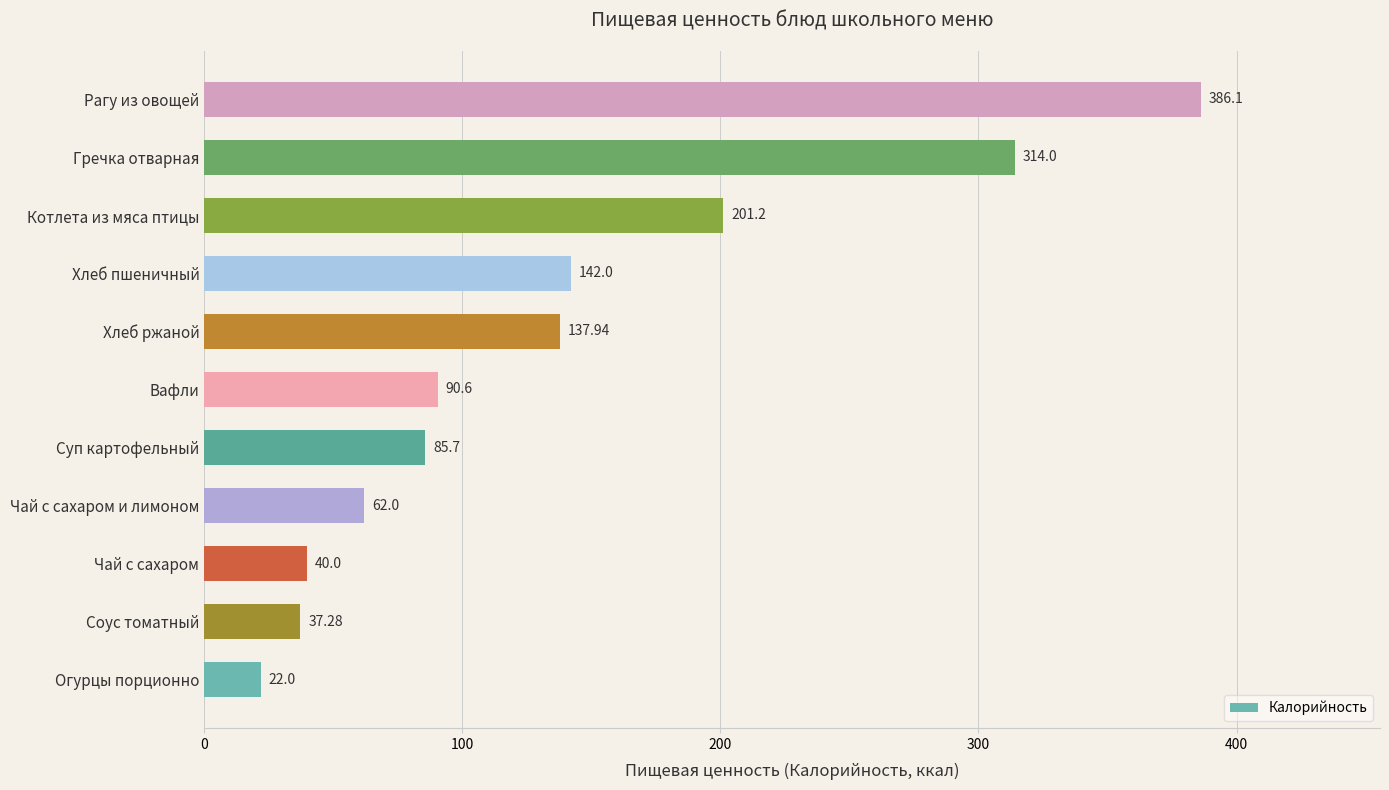

What is the average value?

138.1